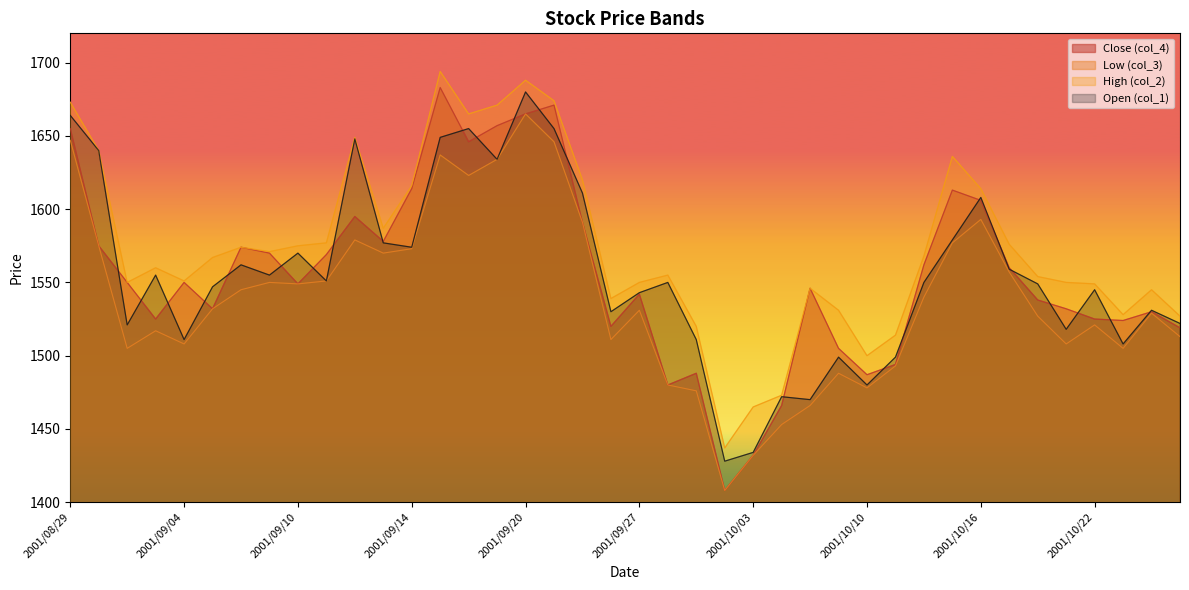

How many interior local peaks does the col_2 series have?

9